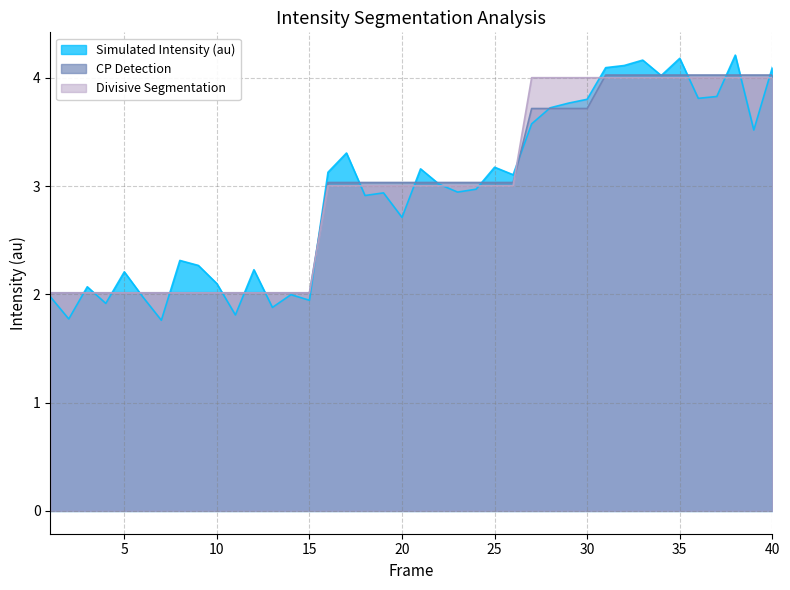

Which category has the highest value in the Divisive Segmentation series?

27